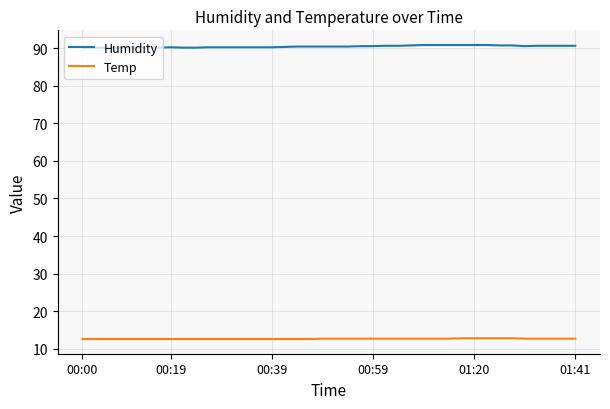

True or false: Humidity and Temp cross at least once.

False